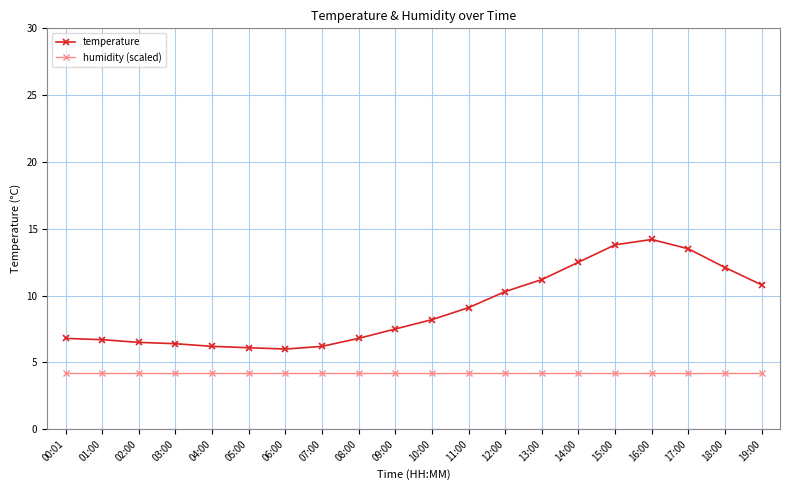

Rank the series at 02:00 from lowest to highest value.

humidity (scaled), temperature